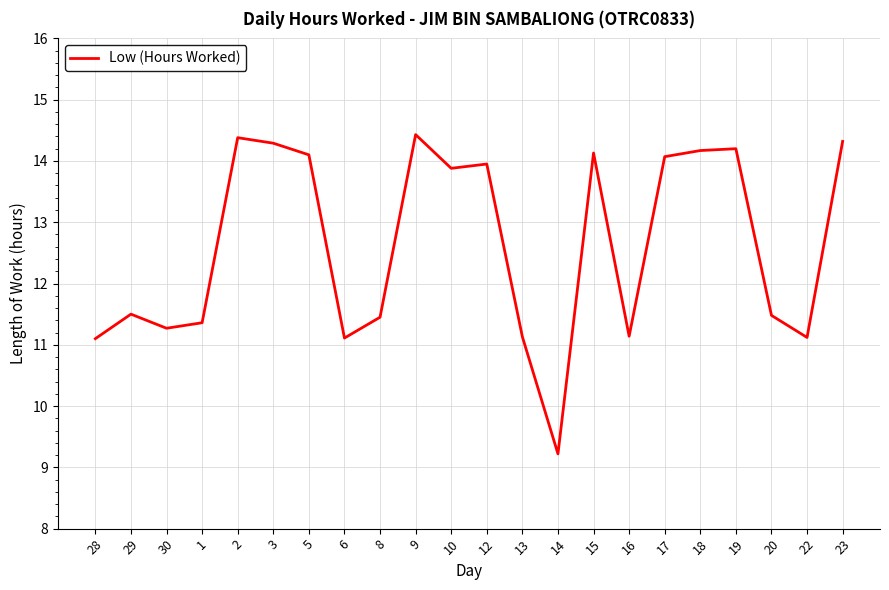

What is the difference between the values at 15 and 8?

2.7